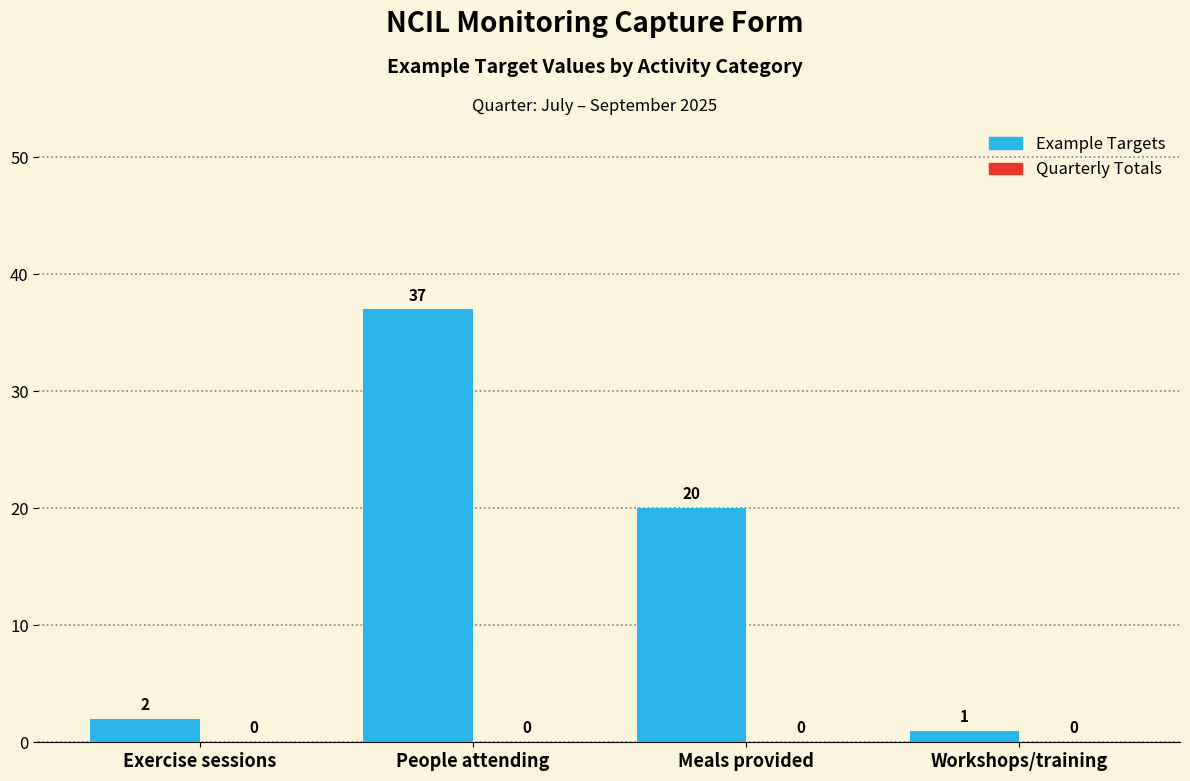

The value at People attending is 37. True or false?

True